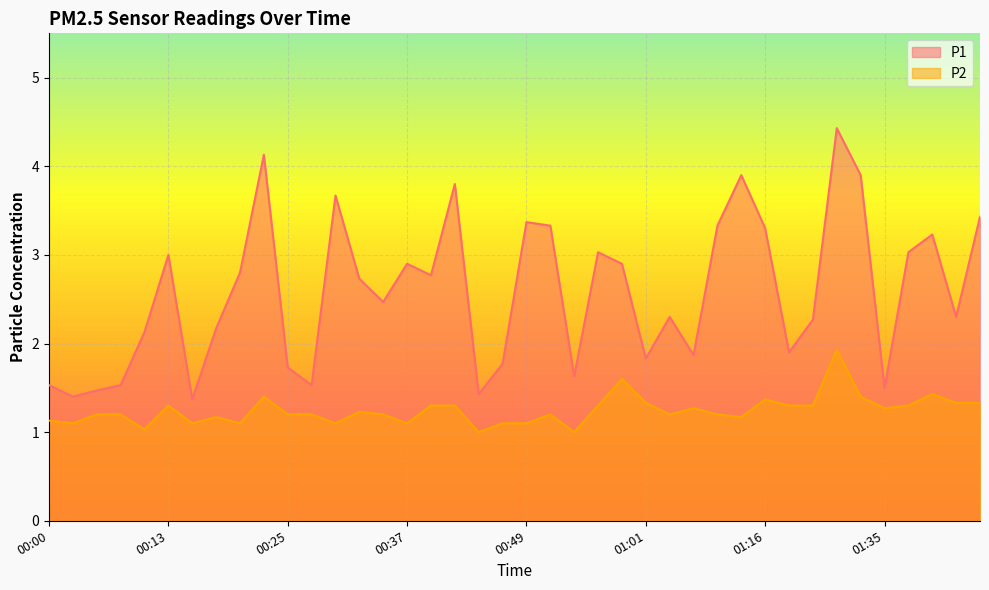

Reading left to right, transcribe all the data shown in this chart.

P1: 00:00=1.5	00:03=1.4	00:05=1.5	00:08=1.5	00:10=2.1	00:13=3.0	00:15=1.4	00:17=2.2	00:20=2.8	00:22=4.1	00:25=1.7	00:27=1.5	00:29=3.7	00:32=2.7	00:34=2.5	00:37=2.9	00:39=2.8	00:42=3.8	00:44=1.4	00:46=1.8	00:49=3.4	00:51=3.3	00:54=1.6	00:56=3.0	00:59=2.9	01:01=1.8	01:03=2.3	01:09=1.9	01:12=3.3	01:14=3.9	01:16=3.3	01:19=1.9	01:21=2.3	01:30=4.4	01:32=3.9	01:35=1.5	01:37=3.0	01:39=3.2	01:42=2.3	01:44=3.4
P2: 00:00=1.1	00:03=1.1	00:05=1.2	00:08=1.2	00:10=1.0	00:13=1.3	00:15=1.1	00:17=1.2	00:20=1.1	00:22=1.4	00:25=1.2	00:27=1.2	00:29=1.1	00:32=1.2	00:34=1.2	00:37=1.1	00:39=1.3	00:42=1.3	00:44=1.0	00:46=1.1	00:49=1.1	00:51=1.2	00:54=1.0	00:56=1.3	00:59=1.6	01:01=1.3	01:03=1.2	01:09=1.3	01:12=1.2	01:14=1.2	01:16=1.4	01:19=1.3	01:21=1.3	01:30=1.9	01:32=1.4	01:35=1.3	01:37=1.3	01:39=1.4	01:42=1.3	01:44=1.3